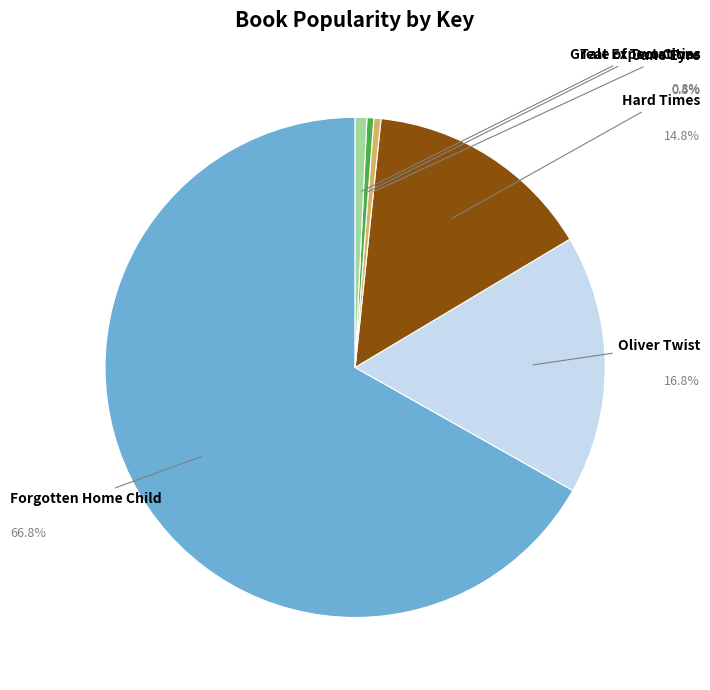

Does any single category account for the majority?

Yes